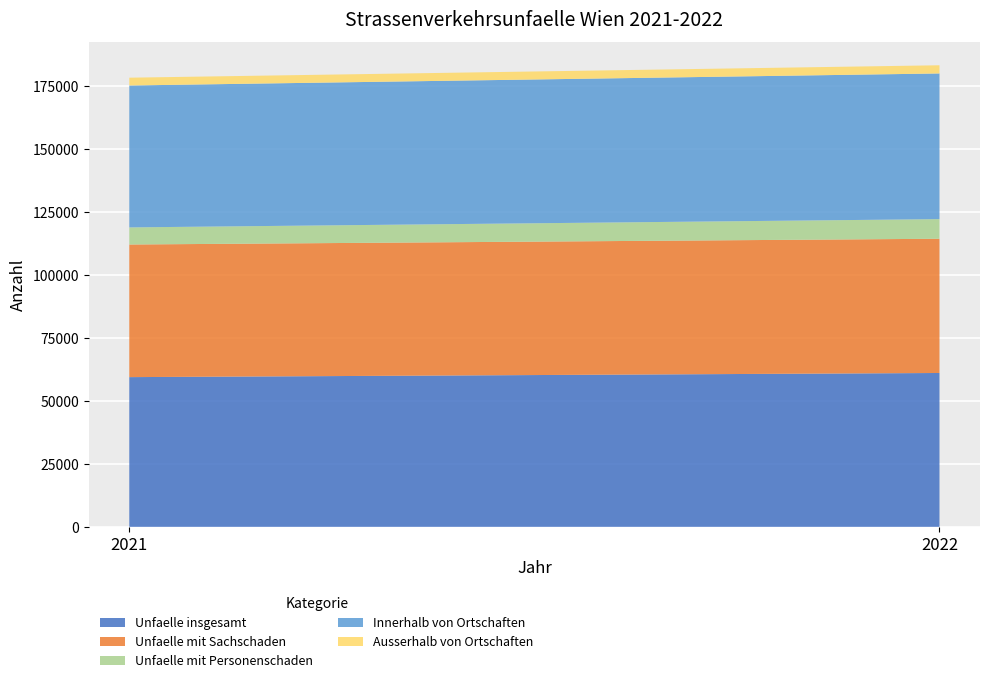

Reading left to right, what are all the values shown in this chart?

Unfaelle insgesamt: 2021=59474	2022=61119
Unfaelle mit Sachschaden: 2021=52683	2022=53323
Unfaelle mit Personenschaden: 2021=6791	2022=7796
Innerhalb von Ortschaften: 2021=56373	2022=57867
Ausserhalb von Ortschaften: 2021=3101	2022=3252